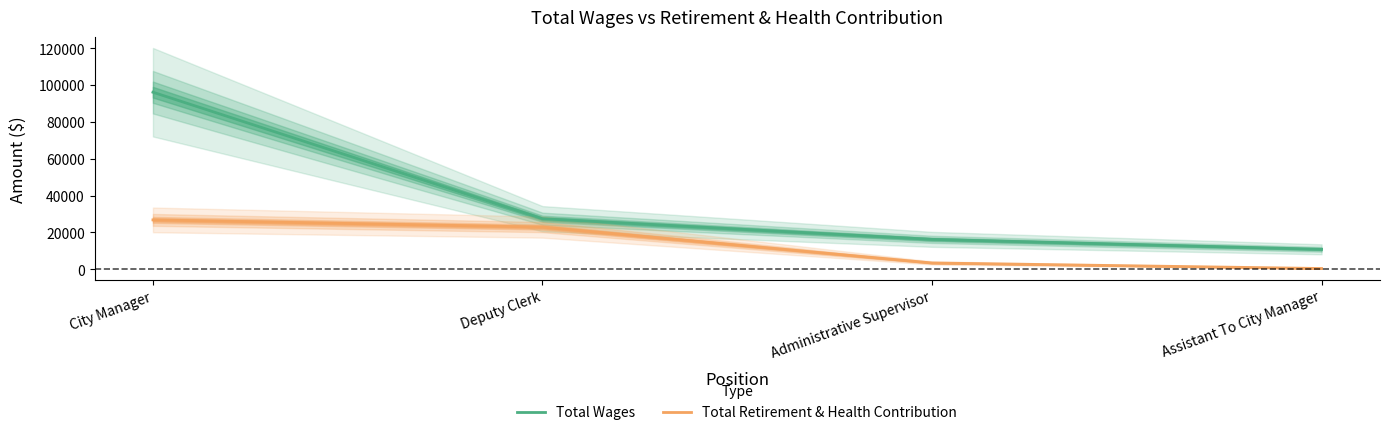

What is the value of the Total Retirement & Health Contribution point at the 2nd from the left?

22875